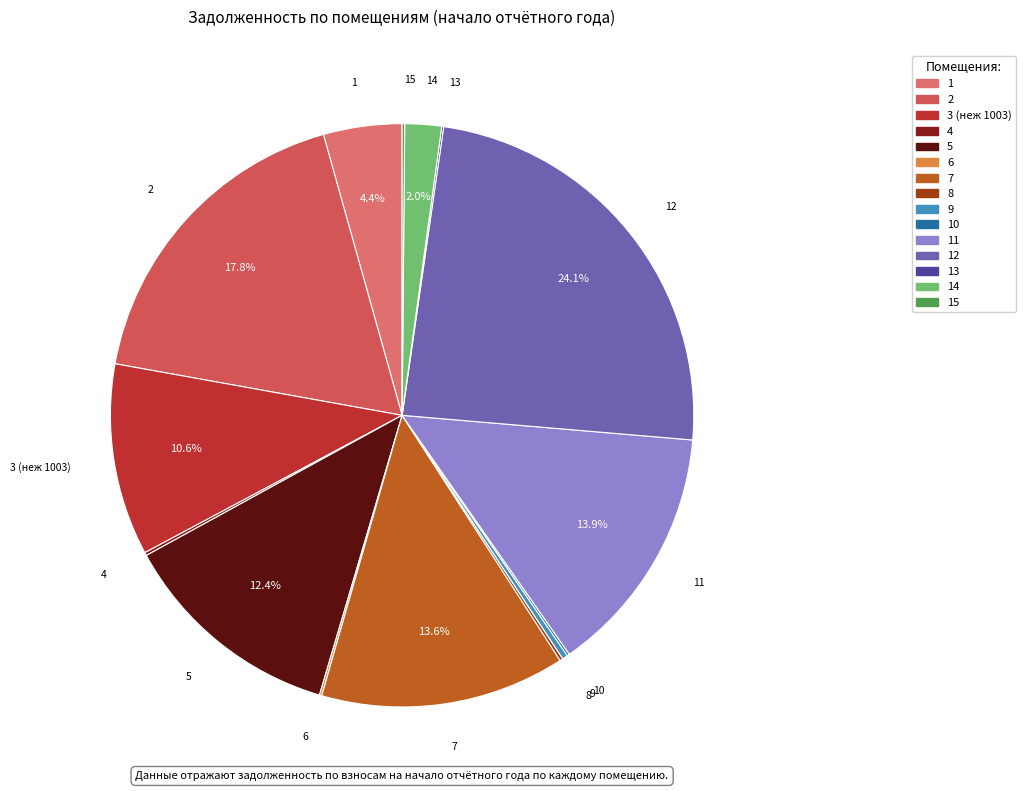

Does any single category account for the majority?

No